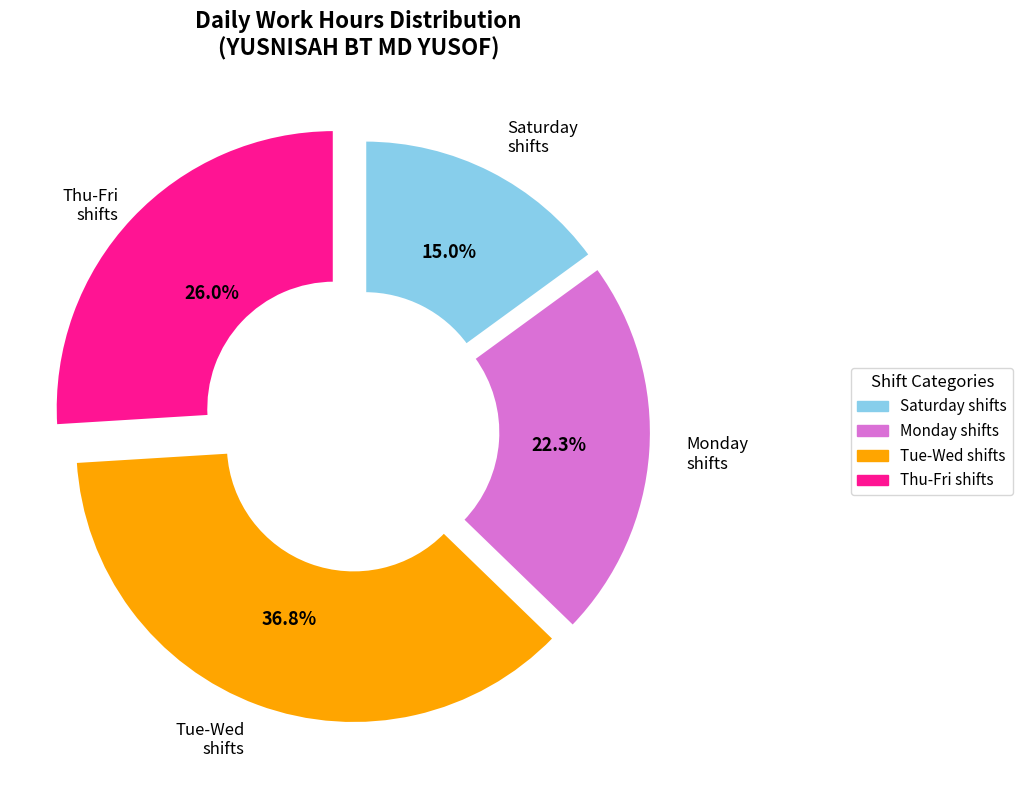

Is there any slice that represents more than half of the pie?

No